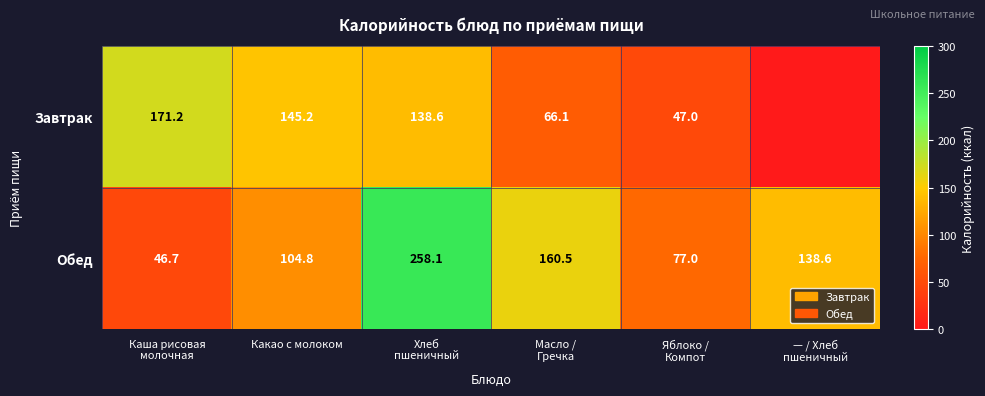

What is the difference between the highest and lowest values at Какао с молоком?

40.4